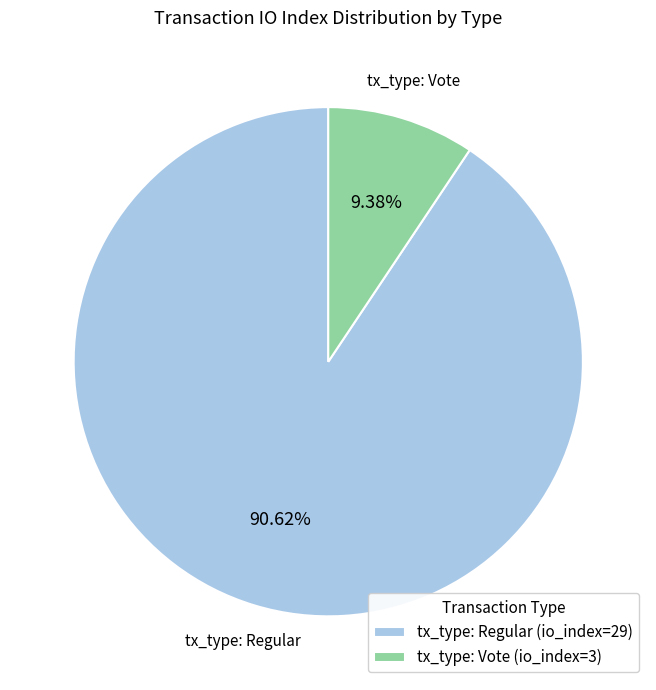

How many segments does this pie chart have?

2